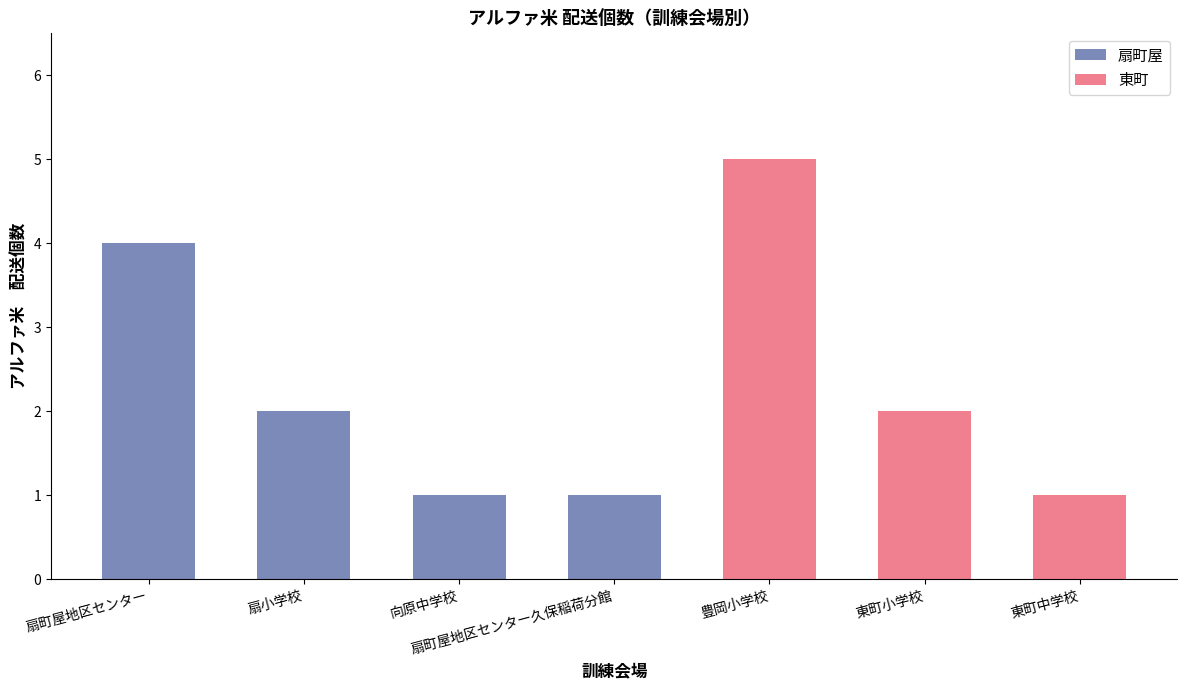

Which category has the highest value in the 扇町屋 series?

扇町屋地区センター